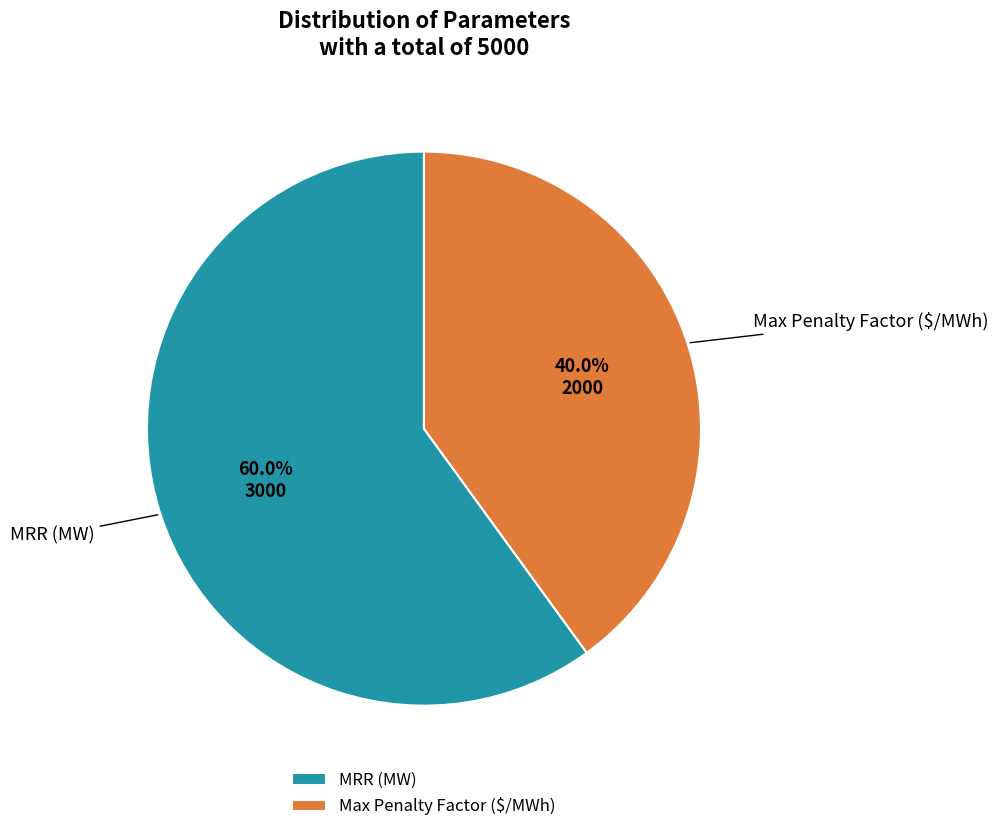

To the nearest percent, what portion does Max Penalty Factor ($/MWh) represent?

40%